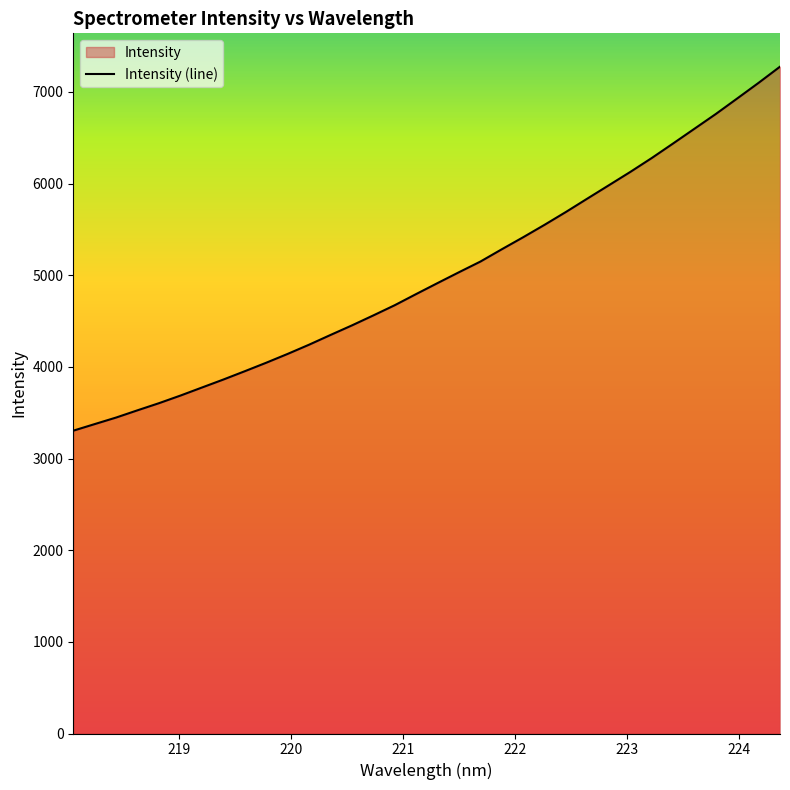

What is the value of the 23rd point from the left?

5550.4